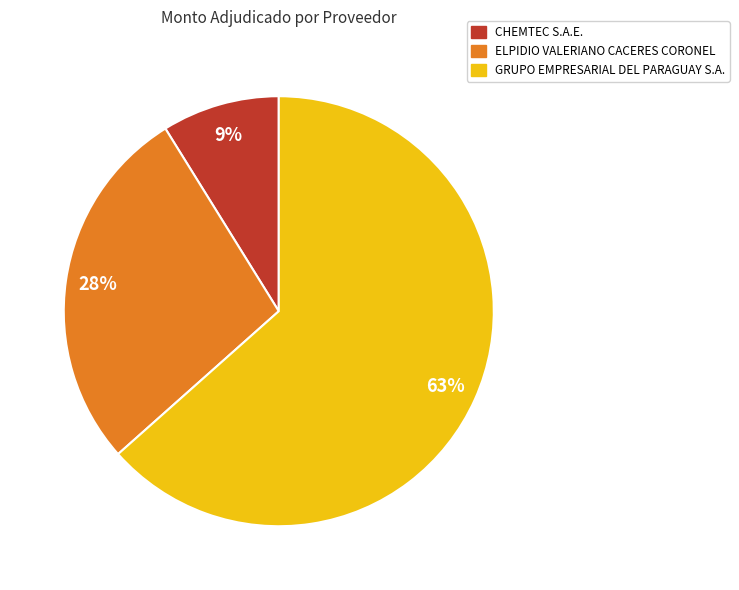

Is CHEMTEC S.A.E. the majority of the pie?

No